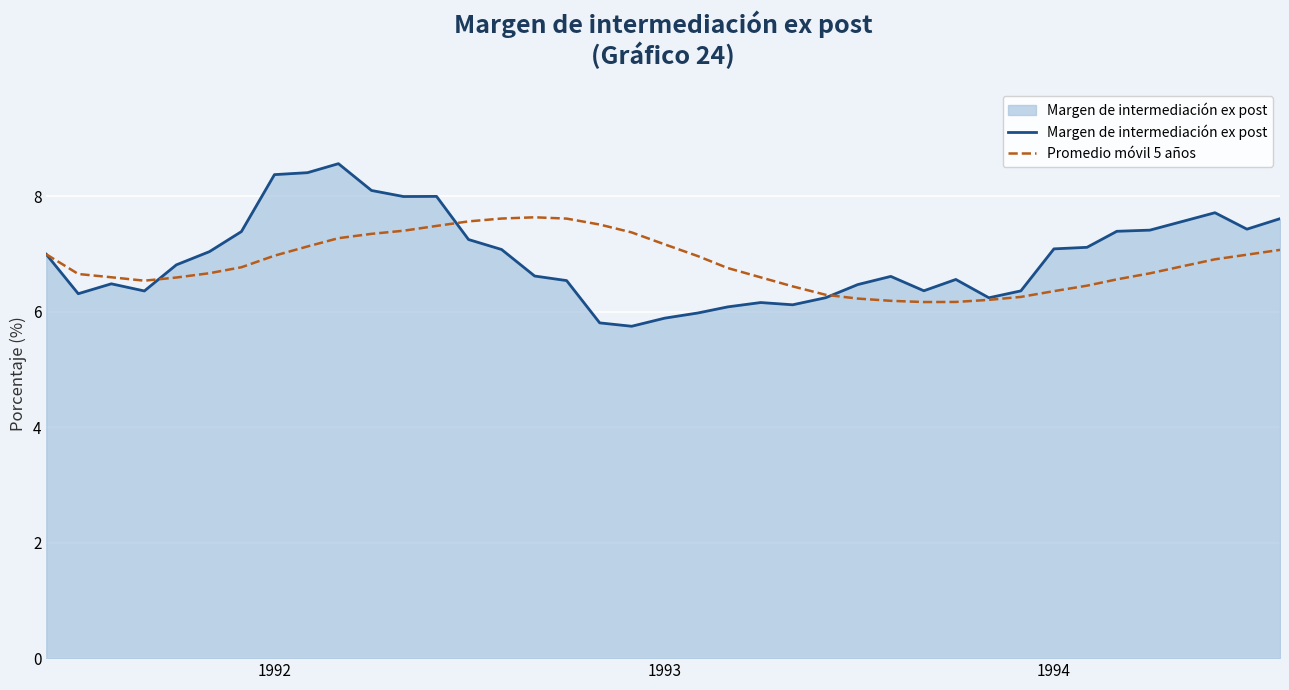

What is the highest value of the Margen de intermediación ex post series?

8.6